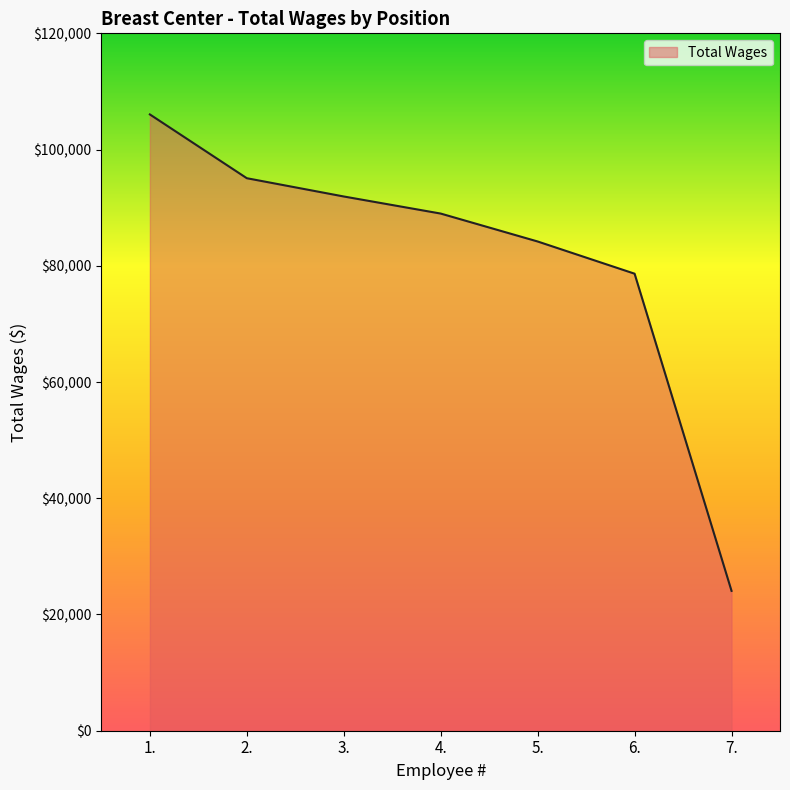

What is the difference between the maximum and second lowest values?

27405